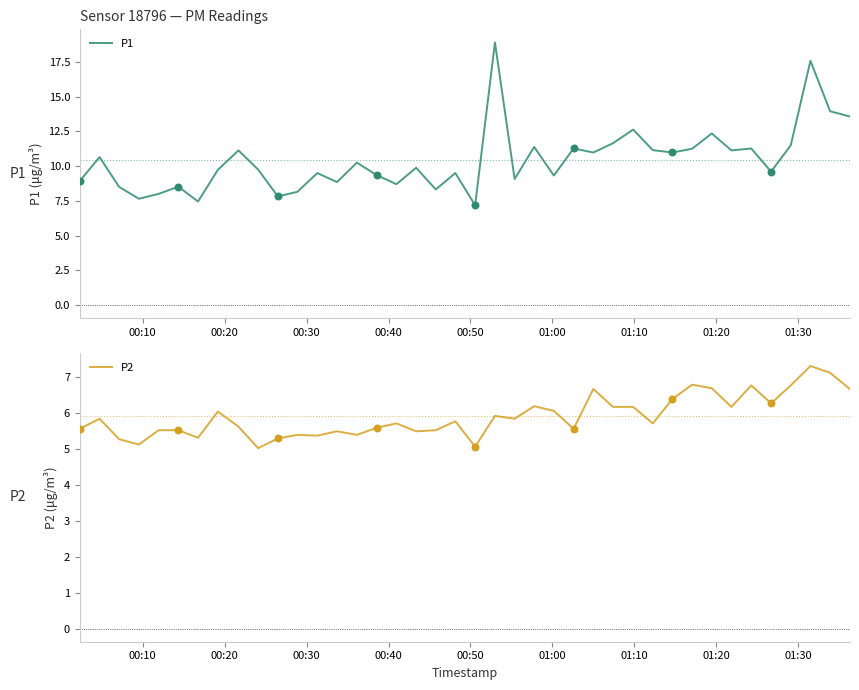

Which series has the largest Y range (max minus min)?

P1